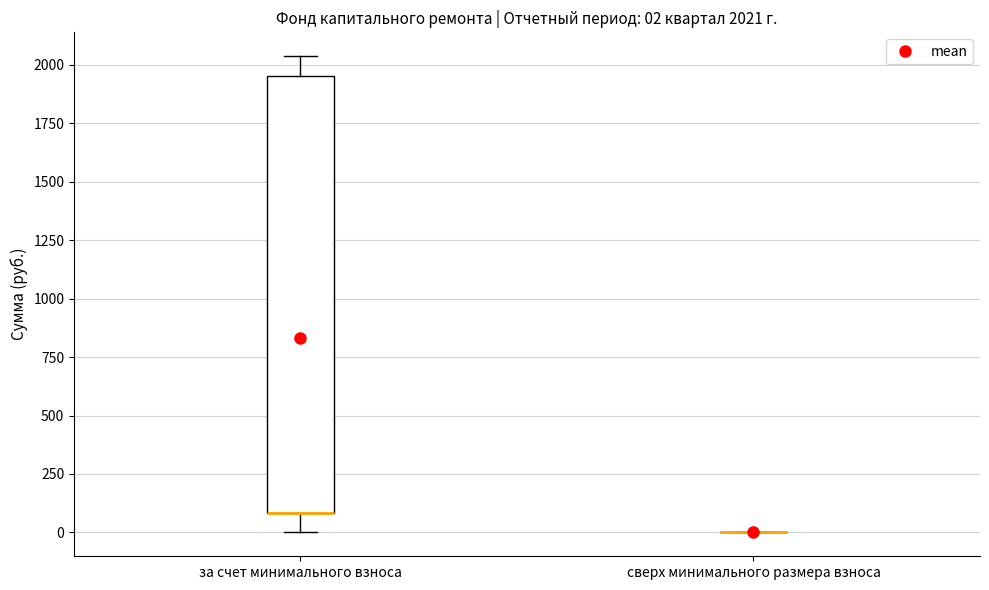

Which box is the tallest, from its lower edge to its upper edge?

за счет минимального взноса